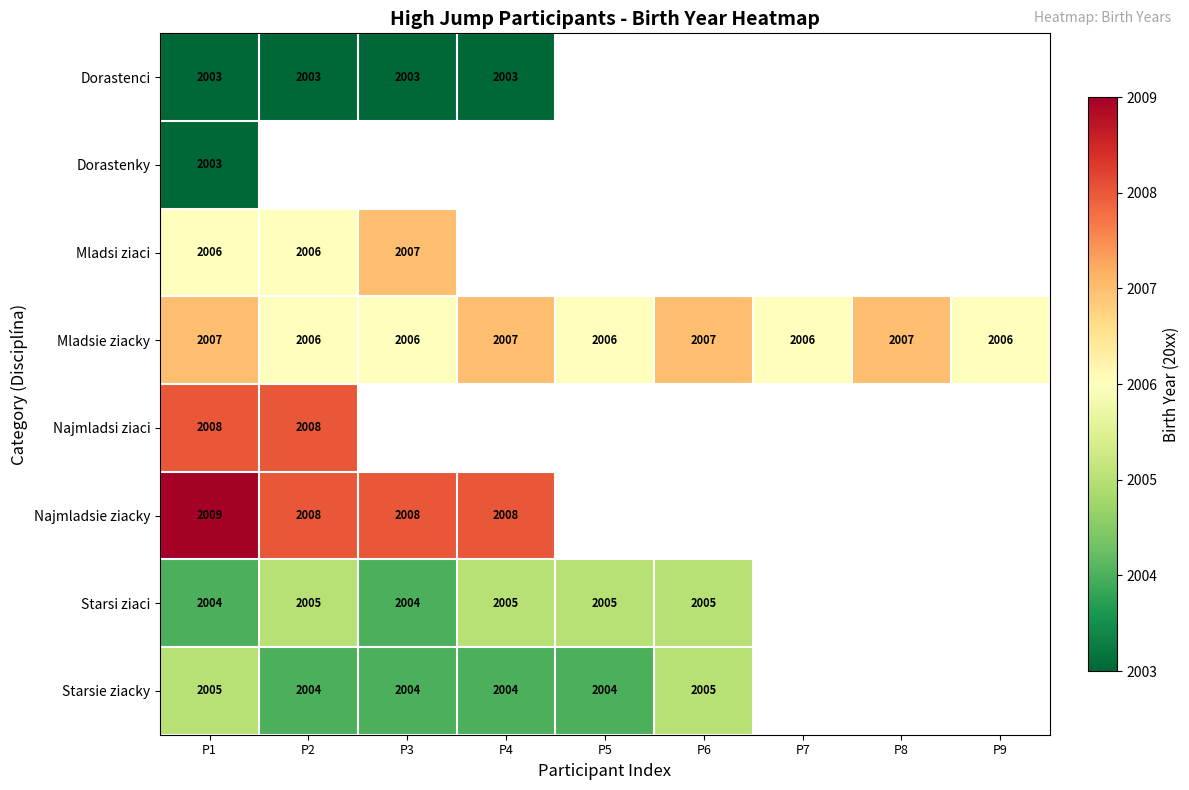

The value of Mladsie ziacky at P1 is 2740. True or false?

False